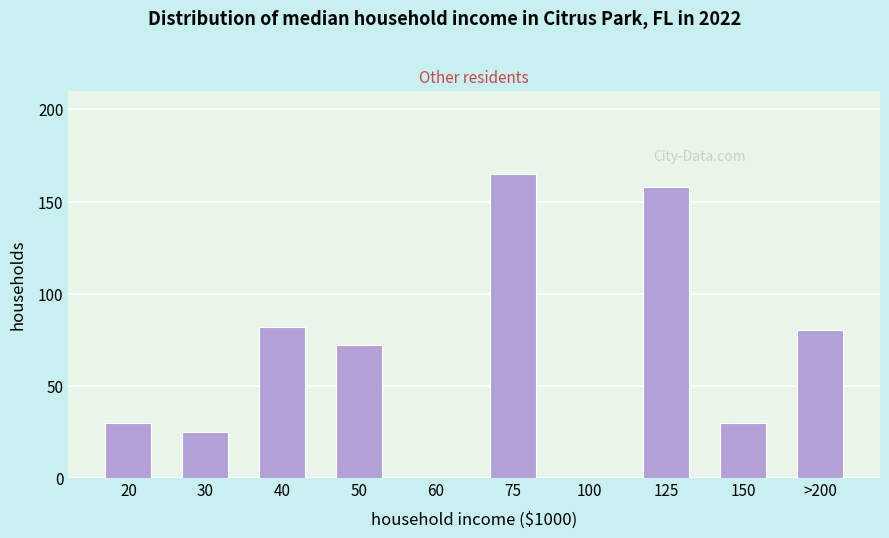

Reading right to left, extract all data points from this chart.

>200=80	150=30	125=158	100=0	75=165	60=0	50=72	40=82	30=25	20=30